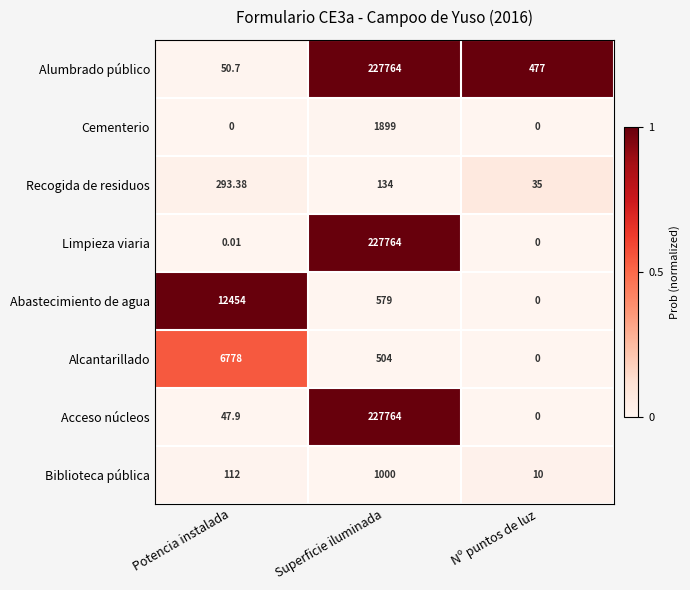

At which category is the sum across all series the highest?

Superficie iluminada